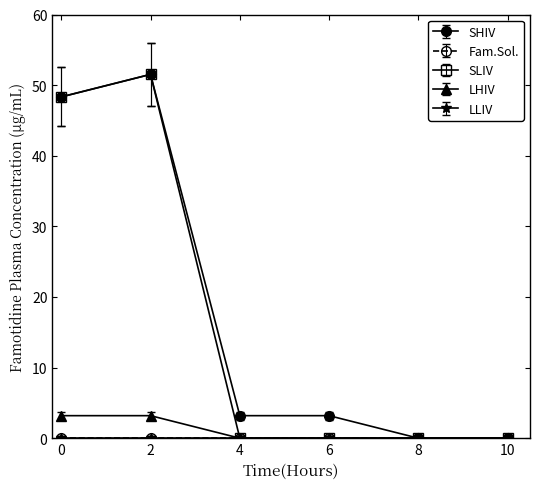

Does the chart have visible grid lines?

No